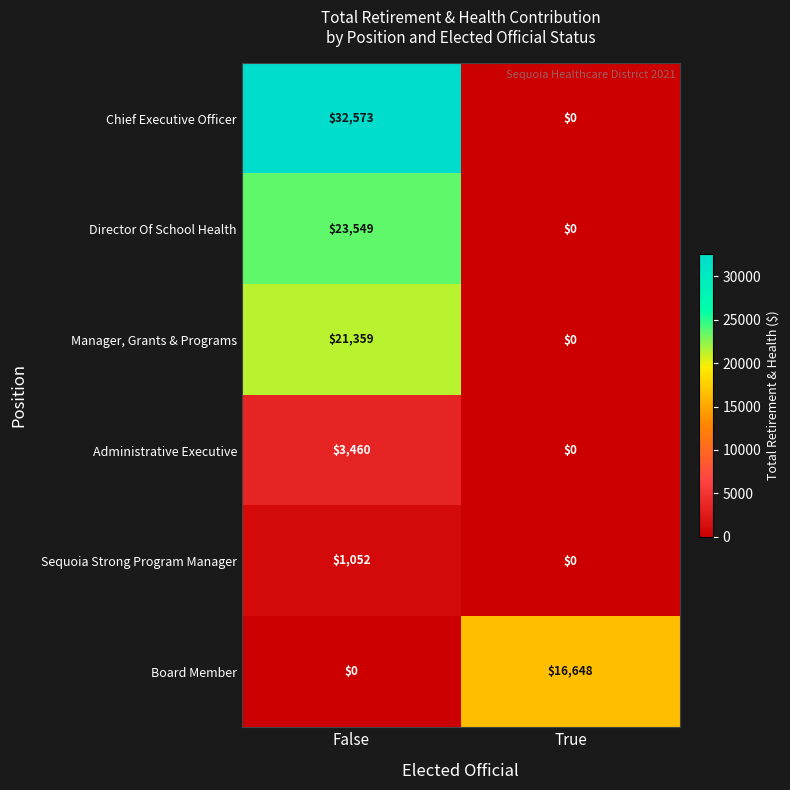

What is the difference between the Manager, Grants & Programs values at False and True?

21359